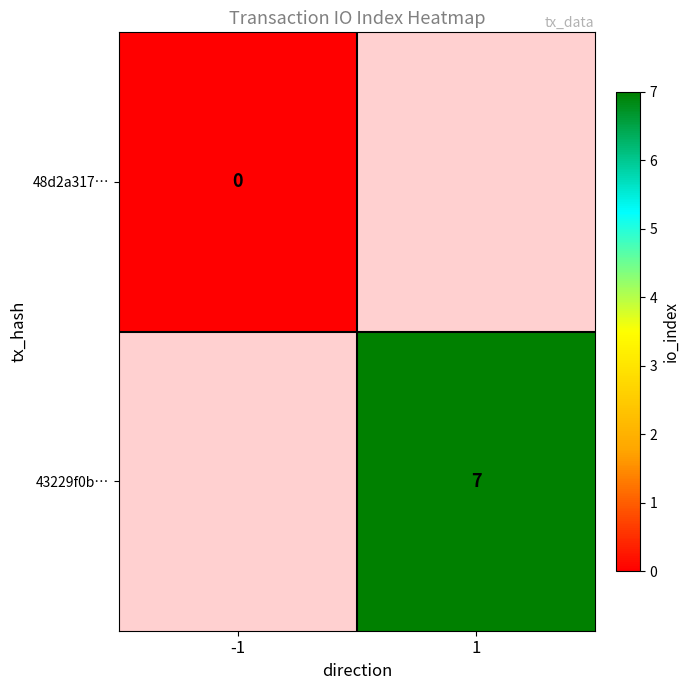

True or false: 43229f0b… has a value of 12 at 1.

False